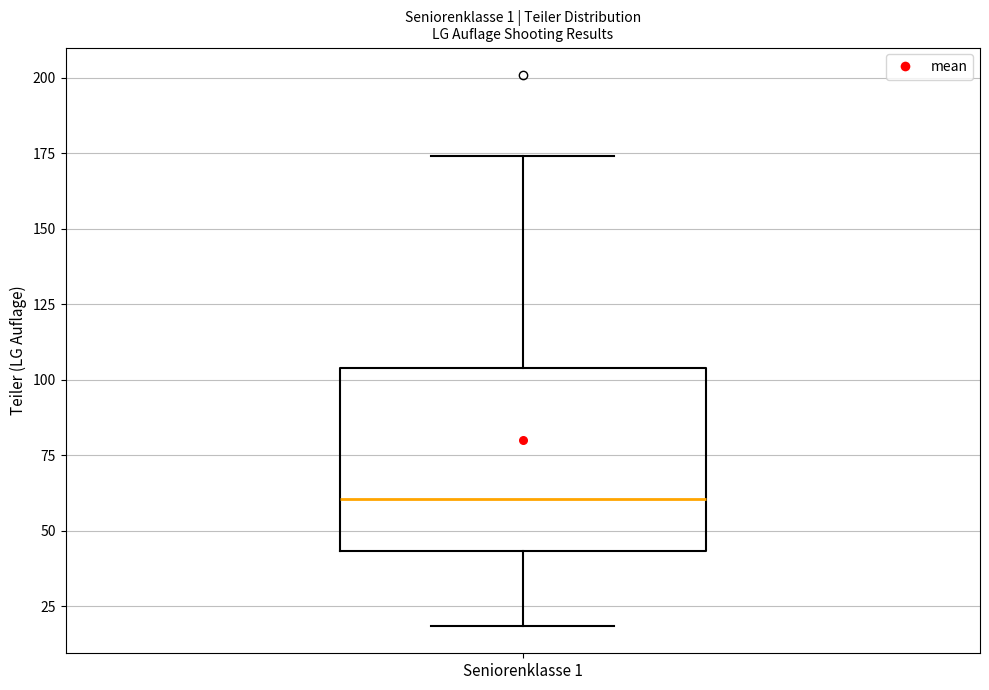

Transcribe this box plot: give where the median line is, the range the box spans, and where the two whiskers end, as read against the y-axis. The values are not printed on the chart, so give them approximately, as read against the axis.

median 60, box 45 to 105, whiskers 20 to 175